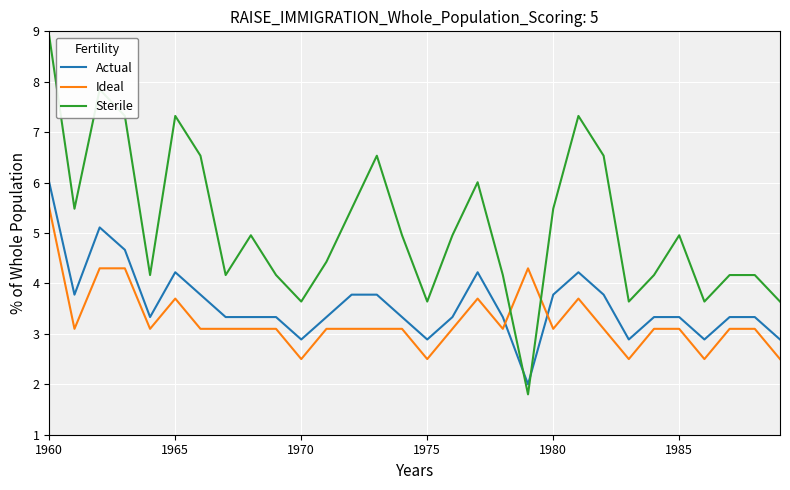

What is the difference between the maximum and minimum values in the Actual series?

4.0